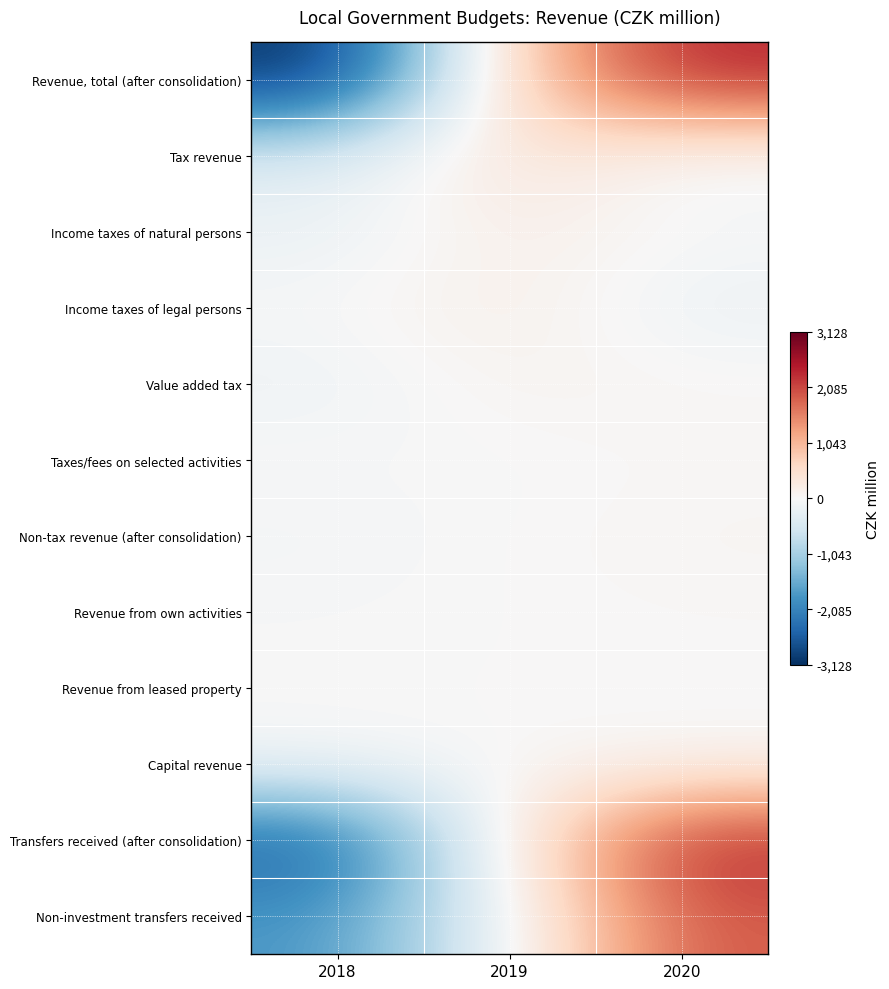

Reading right to left, list all the values displayed in this chart.

Revenue, total (after consolidation): 2020=2397.7	2019=730.4	2018=-3128.2
Tax revenue: 2020=-102.7	2019=495.9	2018=-393.2
Income taxes of natural persons: 2020=0.8	2019=198.4	2018=-199.2
Income taxes of legal persons: 2020=-202.2	2019=223.1	2018=-20.9
Value added tax: 2020=52.0	2019=104.4	2018=-156.4
Taxes/fees on selected activities: 2020=27.4	2019=-23.6	2018=-3.8
Non-tax revenue (after consolidation): 2020=66.1	2019=5.5	2018=-71.7
Revenue from own activities: 2020=26.9	2019=-0.3	2018=-26.5
Revenue from leased property: 2020=-0.3	2019=6.1	2018=-5.8
Capital revenue: 2020=46.3	2019=15.9	2018=-62.2
Transfers received (after consolidation): 2020=2388.1	2019=213.1	2018=-2601.2
Non-investment transfers received: 2020=1936.3	2019=-99.4	2018=-1836.9